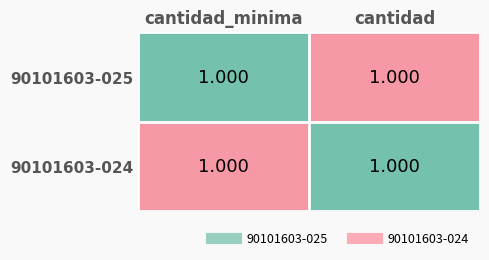

Count the number of categories in the chart.

2